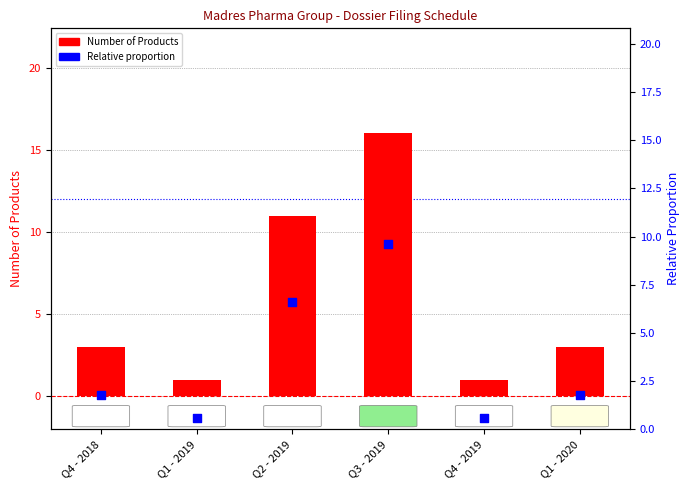

Which series has the widest spread of Y values?

Number of Products